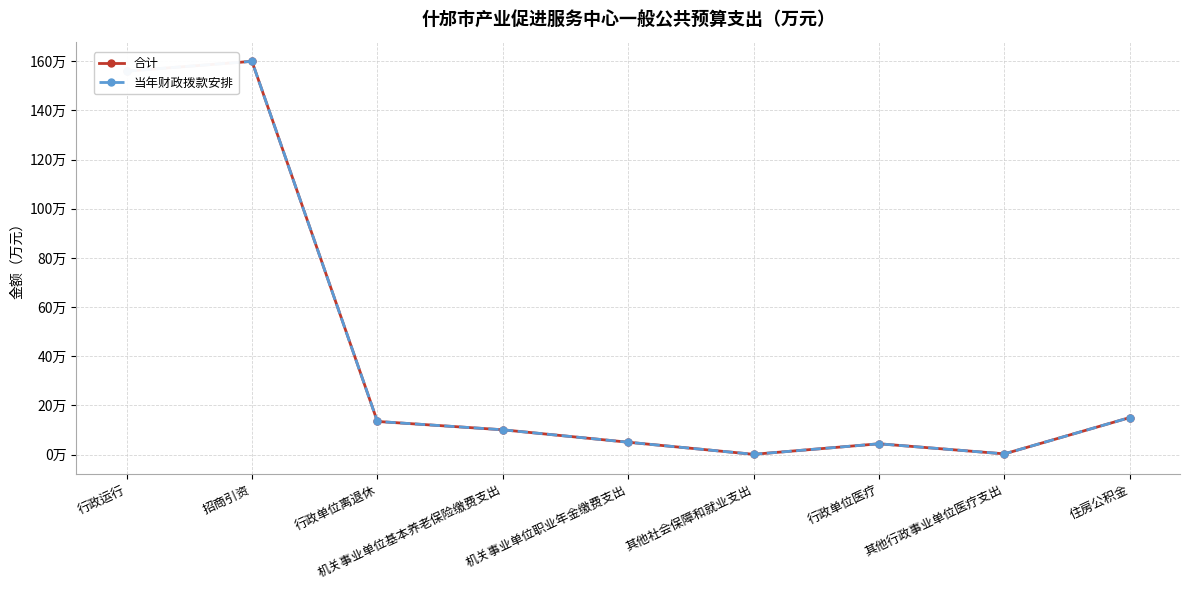

At which label is 合计 closest to 80?

住房公积金